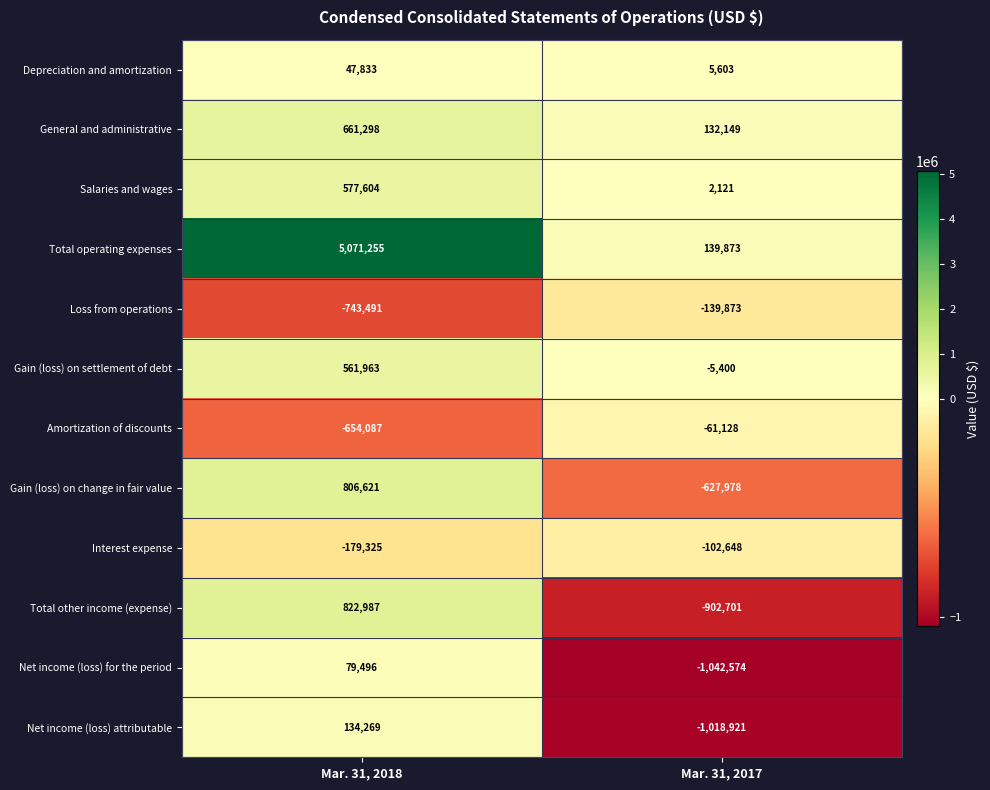

What is the maximum value shown in the chart?

5071255